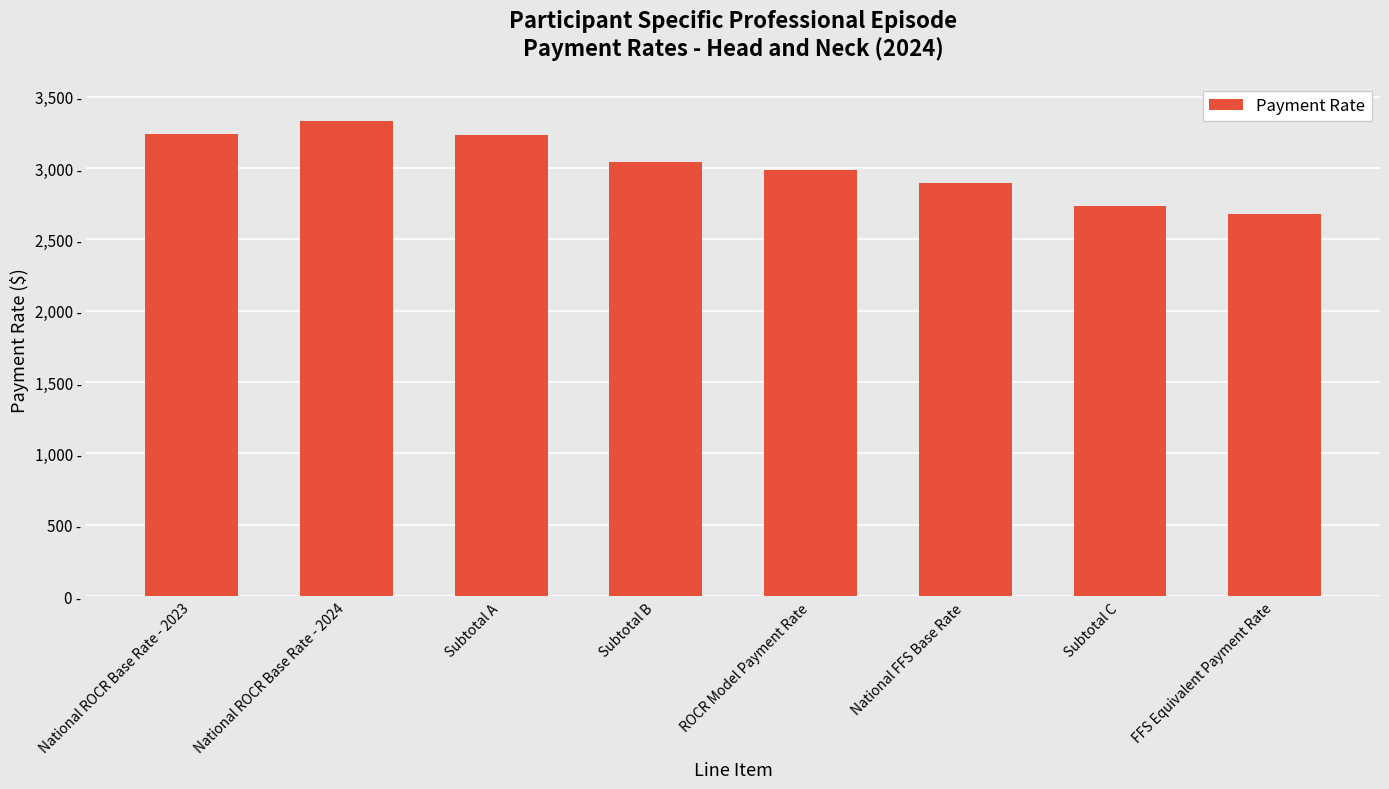

Does the chart contain any negative values?

No